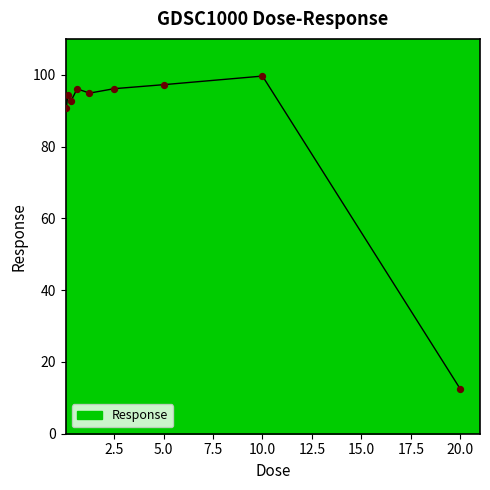

What is the maximum value shown in the chart?

99.6